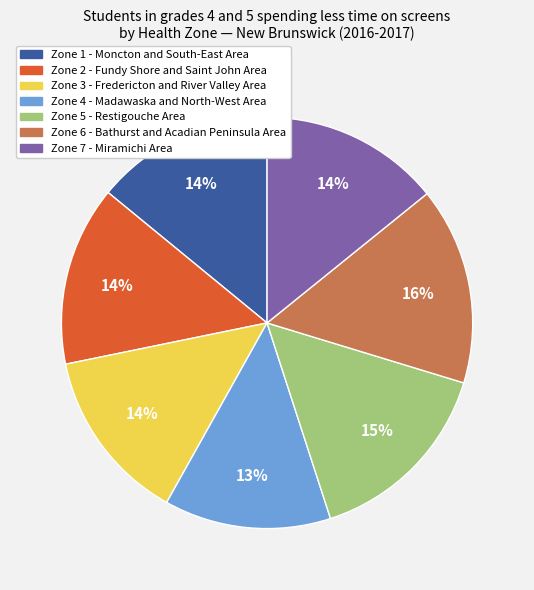

To the nearest percent, what portion does Zone 7 - Miramichi Area represent?

14%